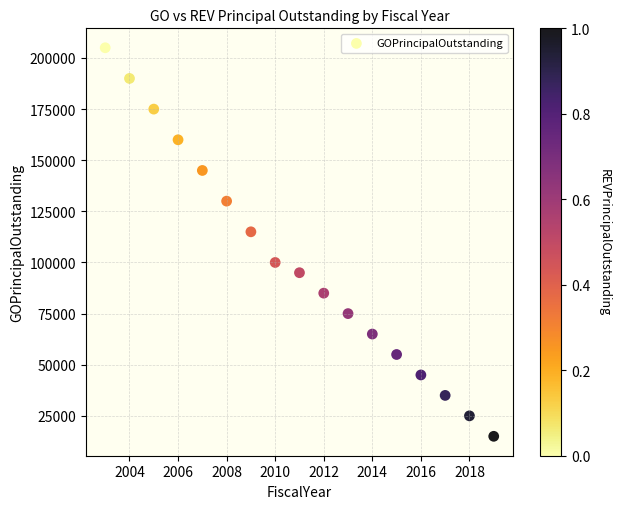

What is the range of Y values (max minus min)?

190000